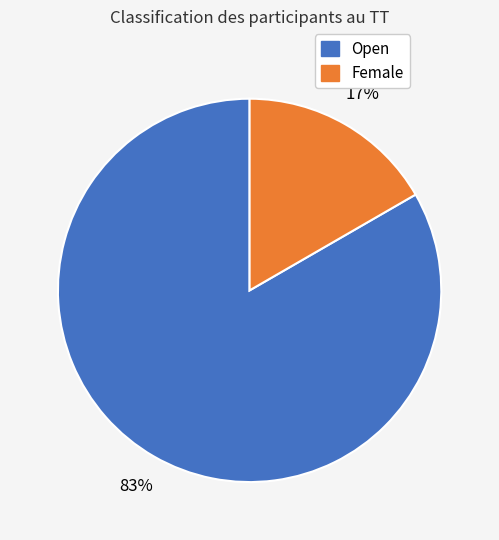

Is it true that Female is 17% of the pie?

True